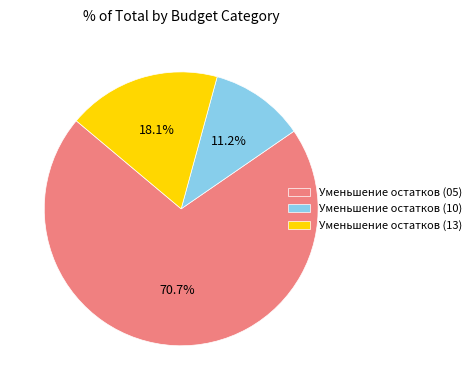

How many slices are in this pie chart?

3